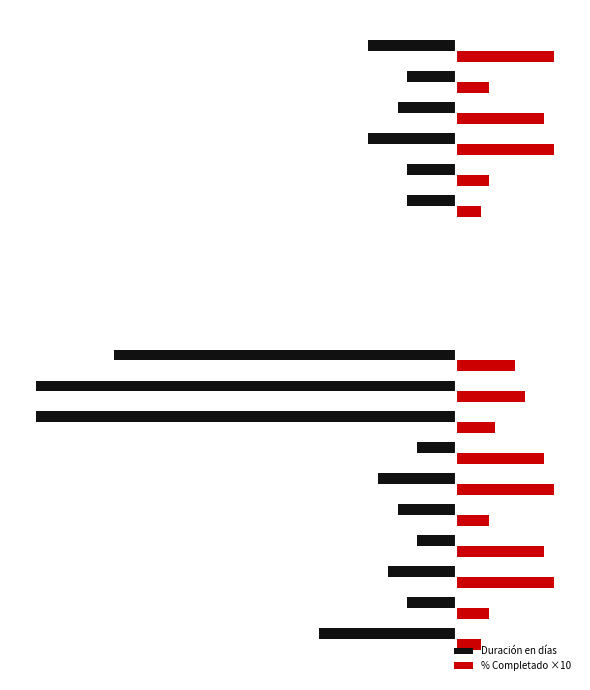

What are all the series names shown in the legend?

Duración en días, % Completado ×10